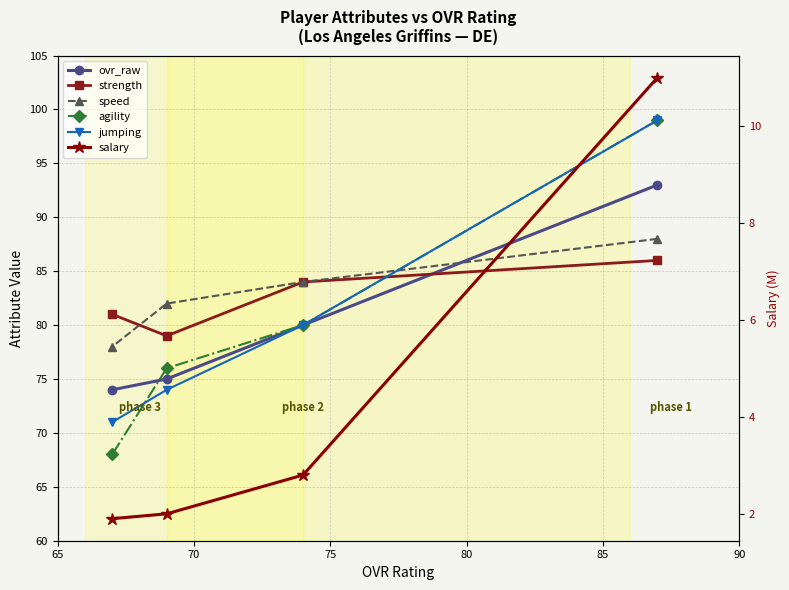

What is the minimum value for jumping?

71.0